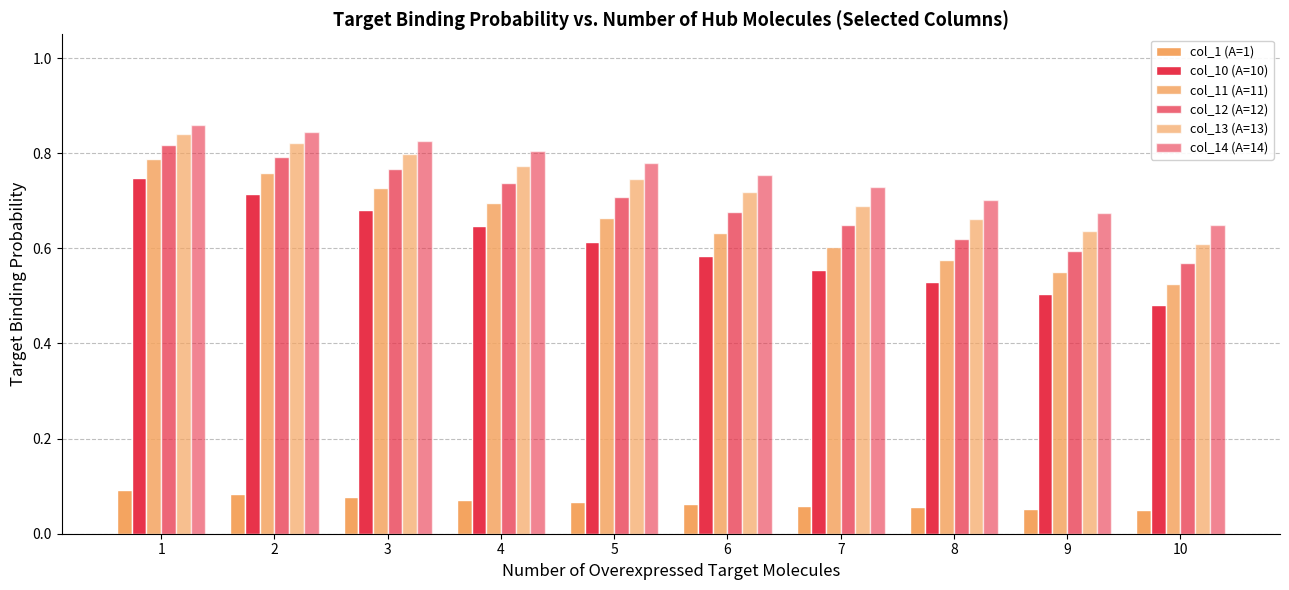

How many bars are there in each group?

6